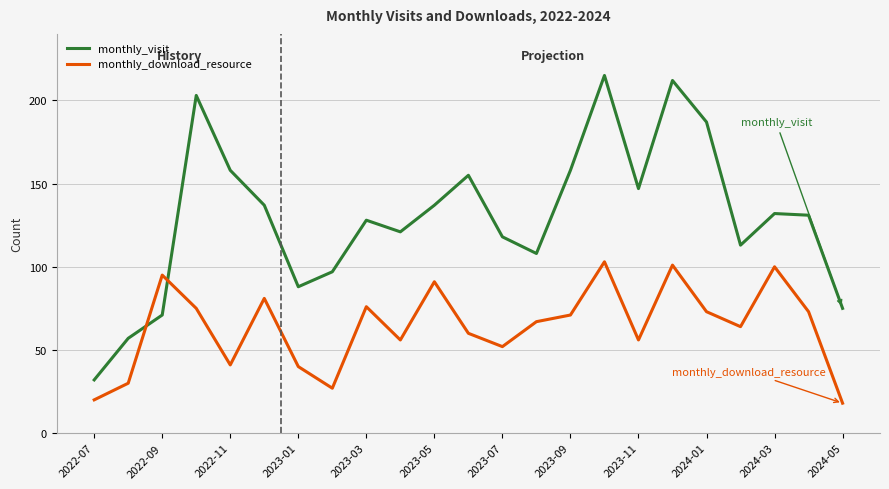

Reading left to right, transcribe all the data shown in this chart.

monthly_visit: 32	57	71	203	158	137	88	97	128	121	137	155	118	108	158	215	147	212	187	113	132	131	75
monthly_download_resource: 20	30	95	75	41	81	40	27	76	56	91	60	52	67	71	103	56	101	73	64	100	73	18